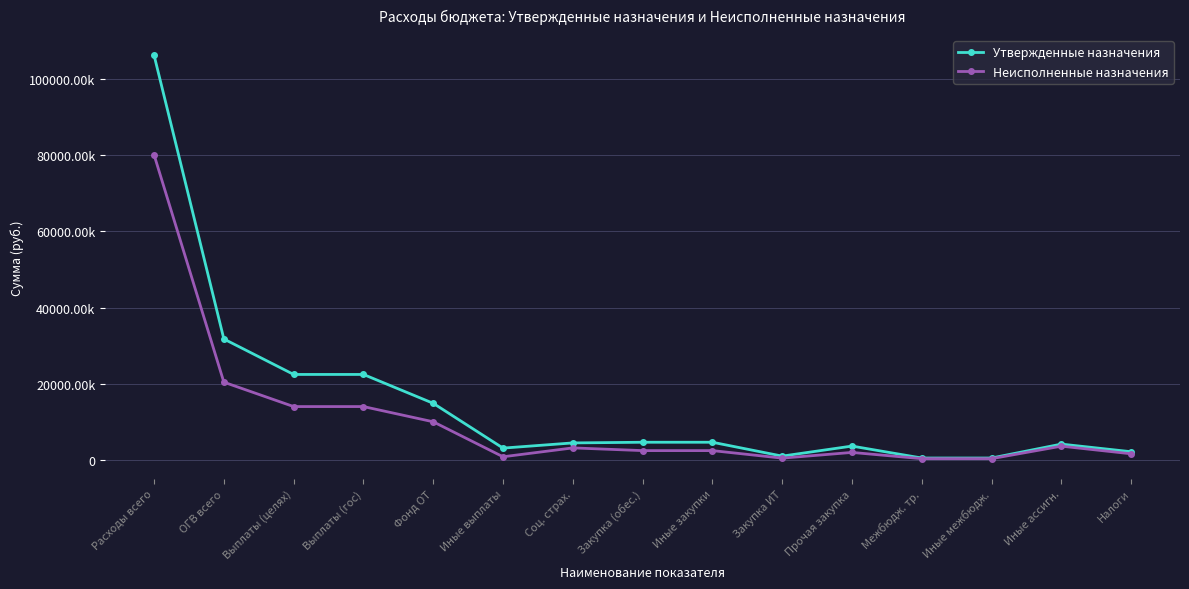

What are all the series names shown in the legend?

Утвержденные назначения, Неисполненные назначения